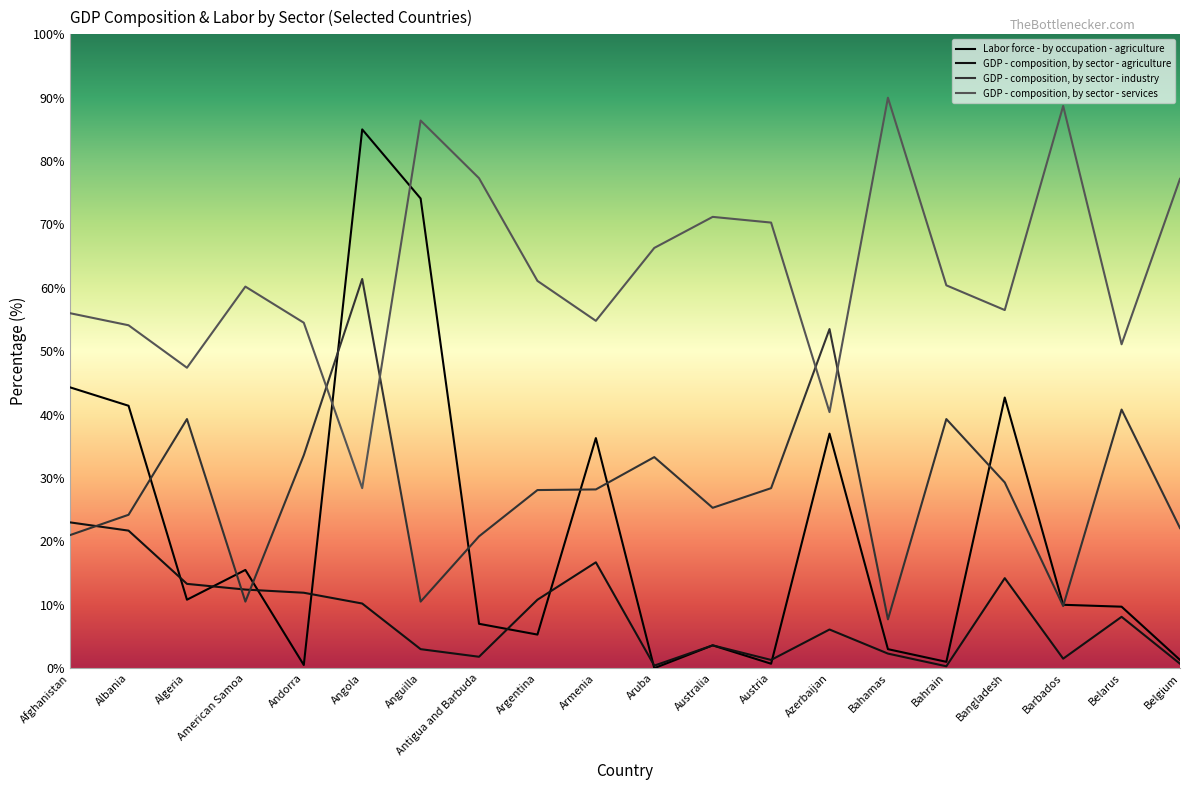

Rank the series at Bangladesh from lowest to highest value.

GDP - composition, by sector - agriculture, GDP - composition, by sector - industry, Labor force - by occupation - agriculture, GDP - composition, by sector - services